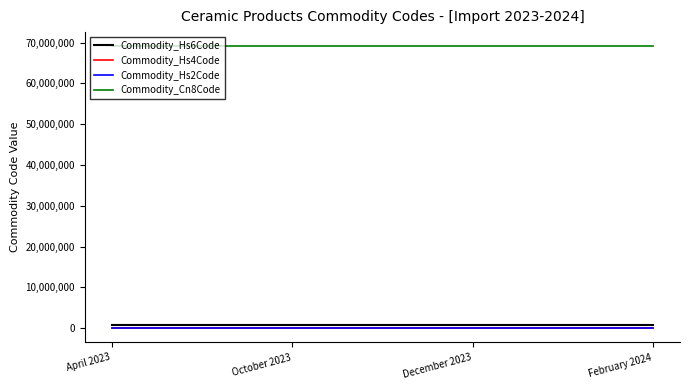

What is the maximum value shown in the chart?

69120023